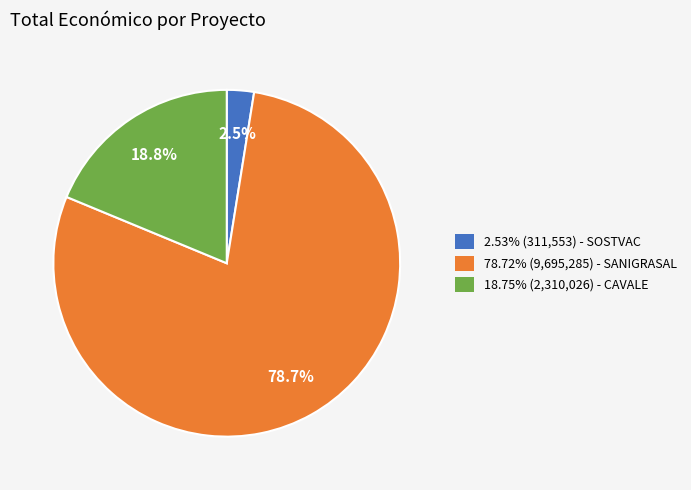

Is the sum of 78.72% (9,695,285) - SANIGRASAL and 18.75% (2,310,026) - CAVALE greater than half?

Yes